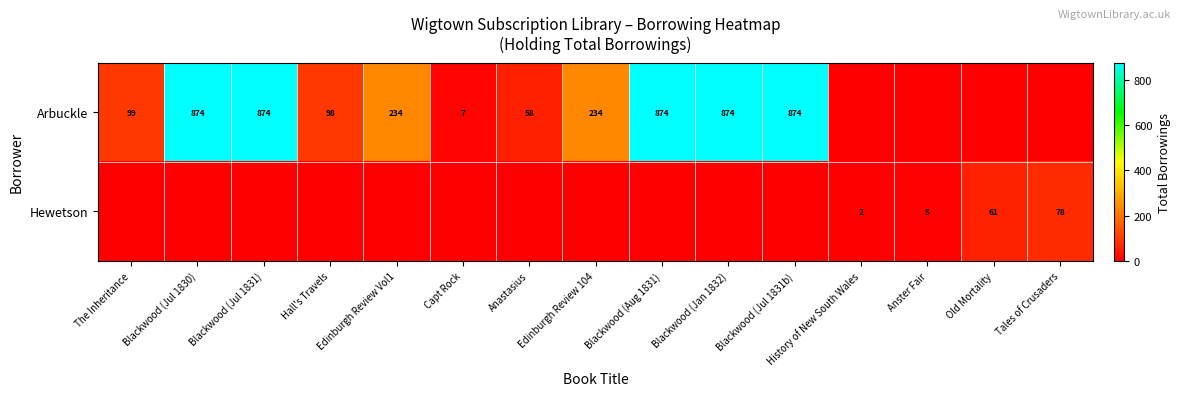

What is the difference between the Hewetson values at Tales of Crusaders and Old Mortality?

17